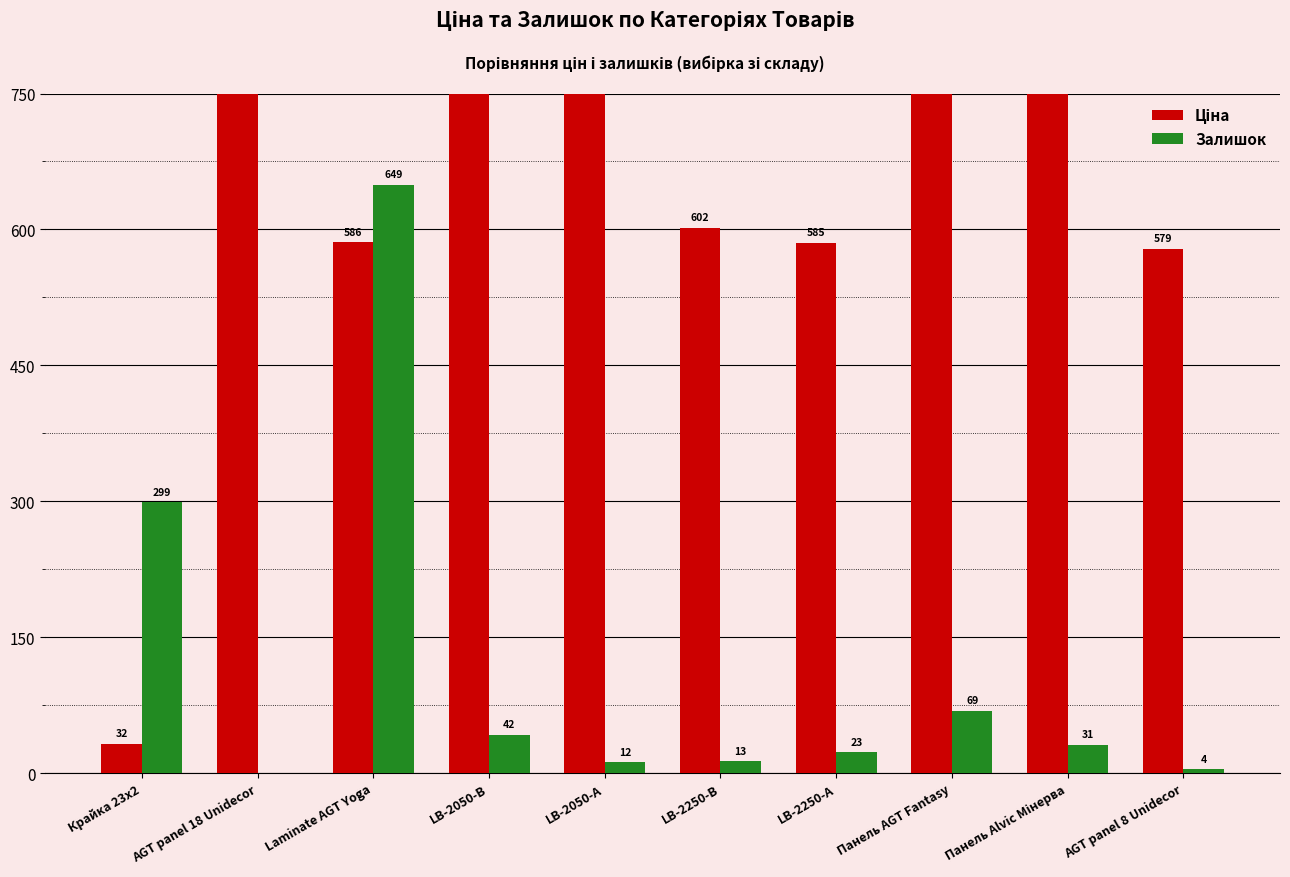

List the series in order of their overall mean, lowest first.

Залишок, Ціна